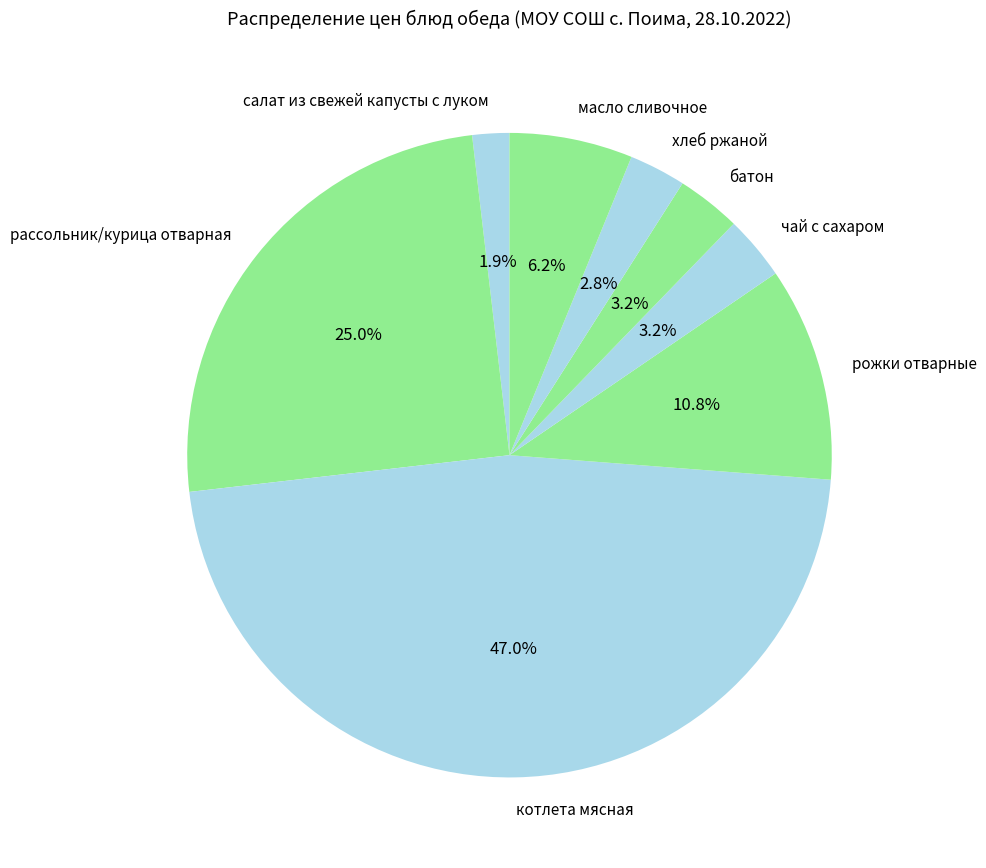

Is there a majority slice in this chart?

No